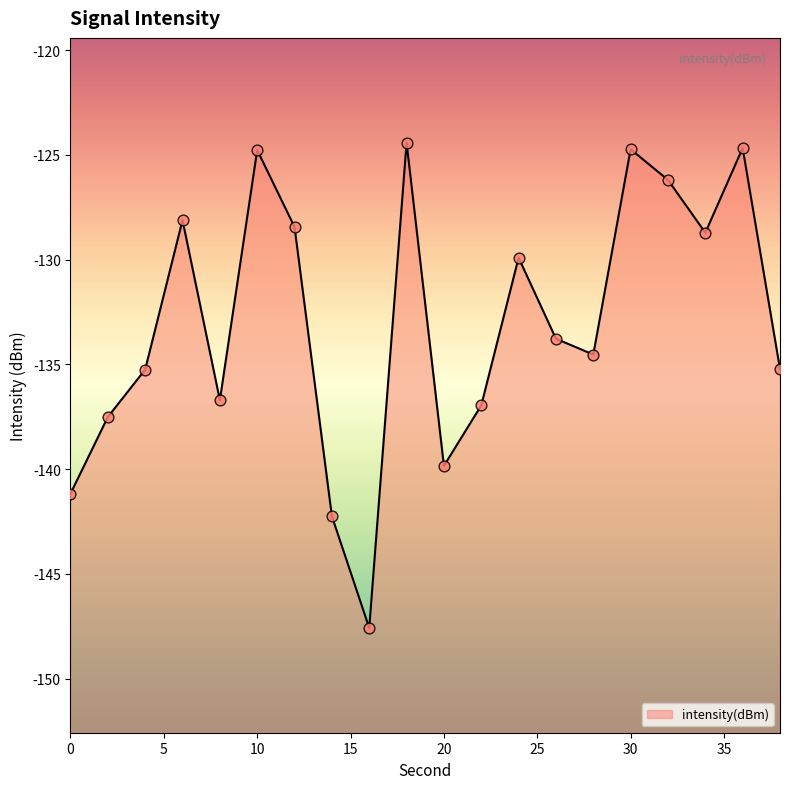

Which has a higher value, 6 or 20?

6